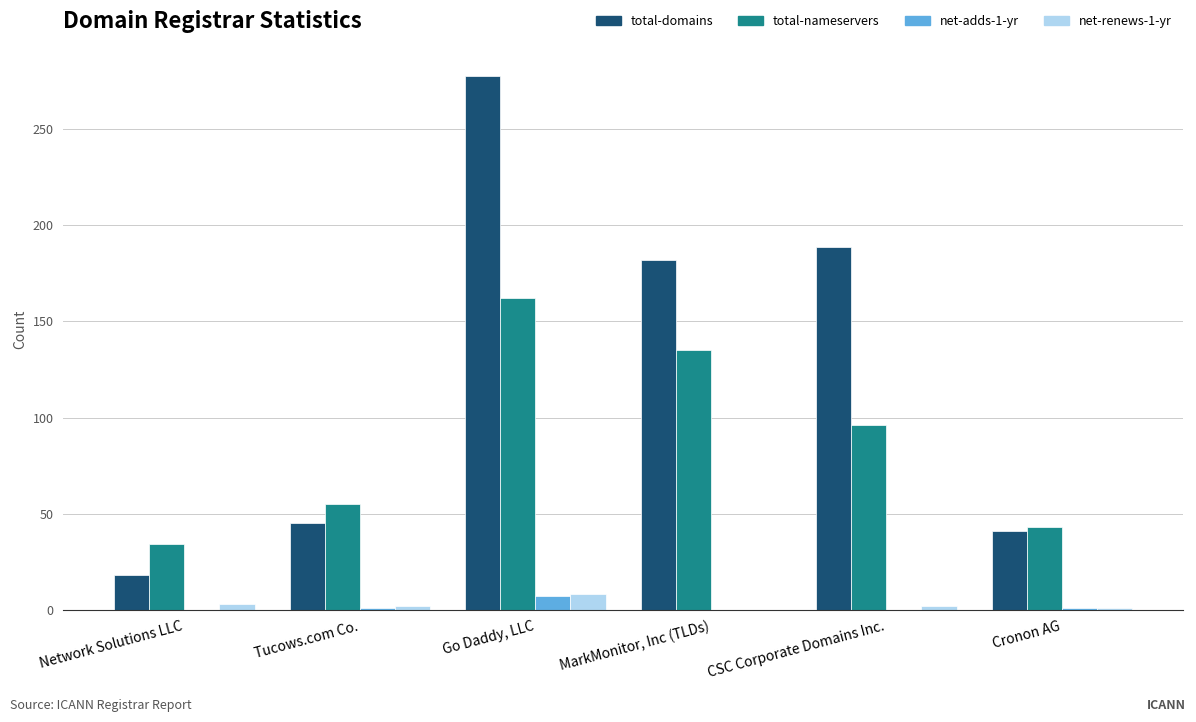

Is the value of total-domains at Go Daddy, LLC greater than the value of net-renews-1-yr at Cronon AG?

Yes